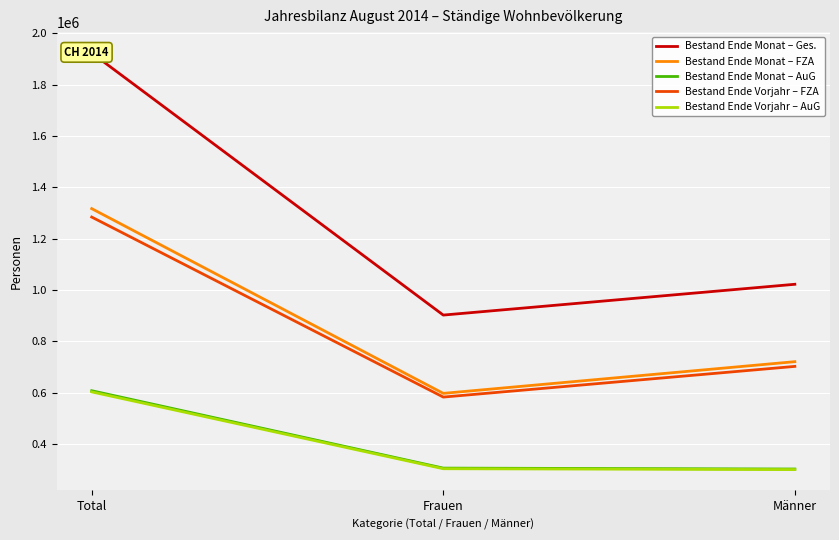

What is the sum of all Bestand Ende Monat – Ges. values?

3848258